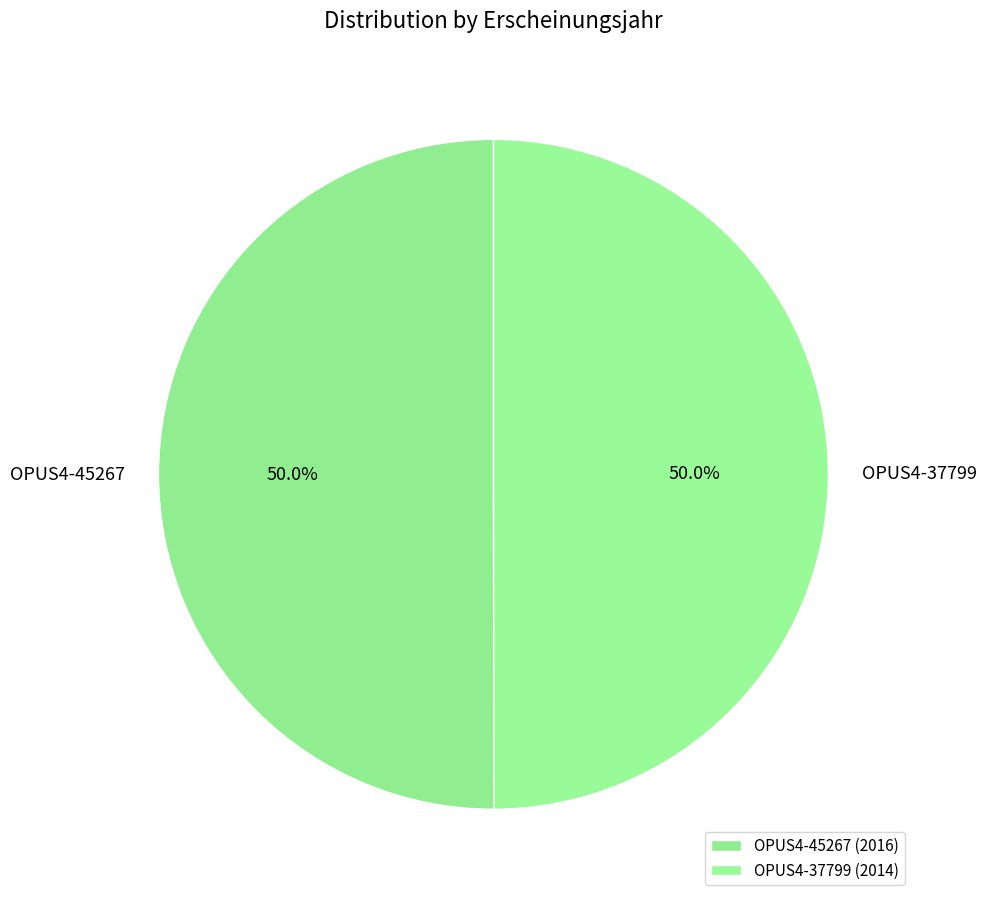

What is the ratio of the value at OPUS4-37799 to the value at OPUS4-45267?

1.0